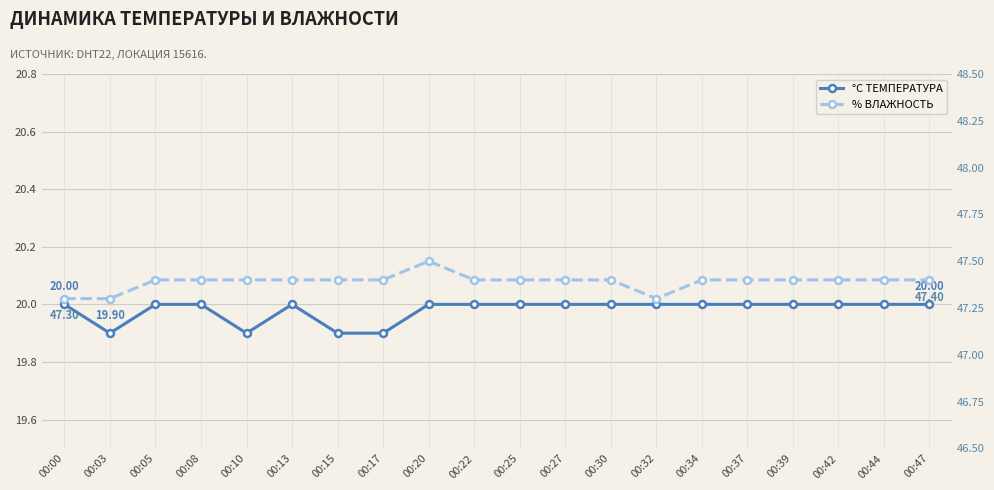

List the series in order of their peak value, lowest first.

temperature, humidity